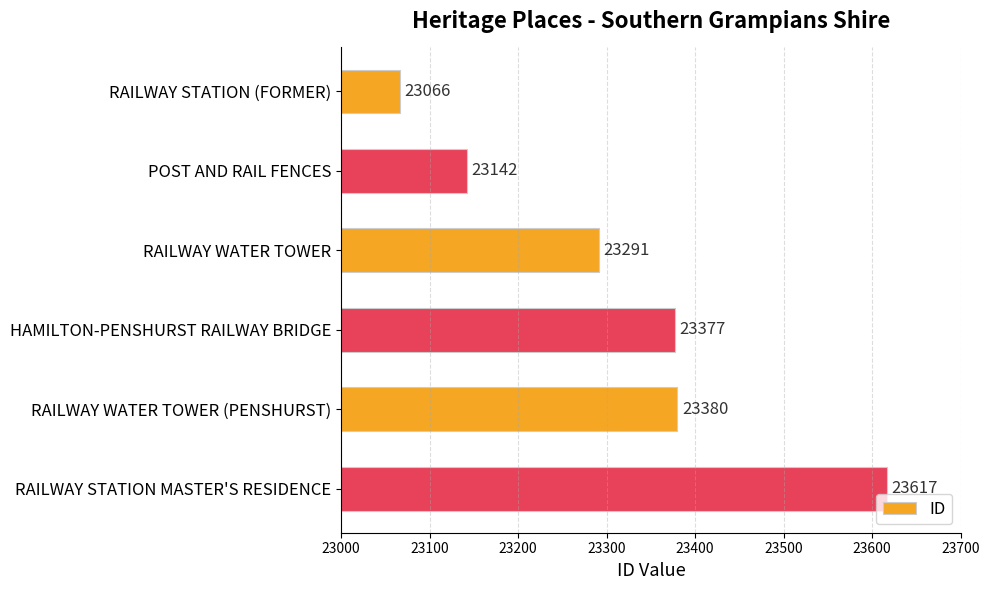

Reading top to bottom, list all the values displayed in this chart.

23066	23142	23291	23377	23380	23617